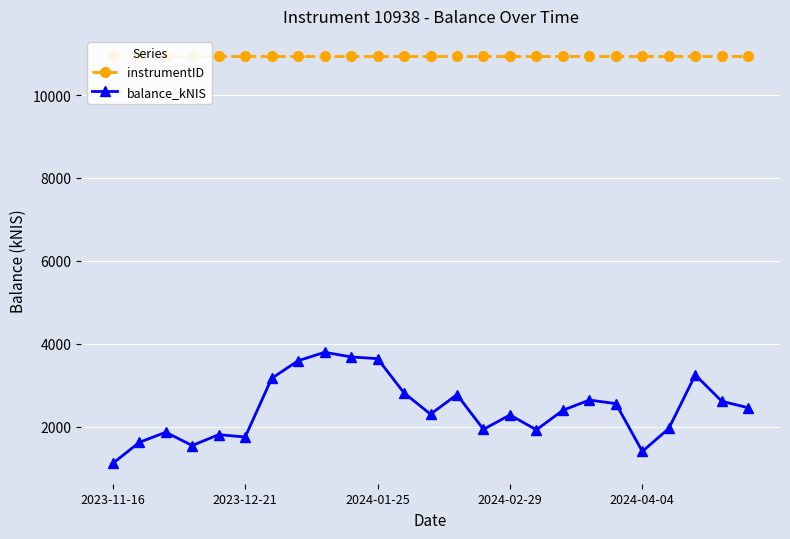

What is the sum of all balance_kNIS values?

60856.9